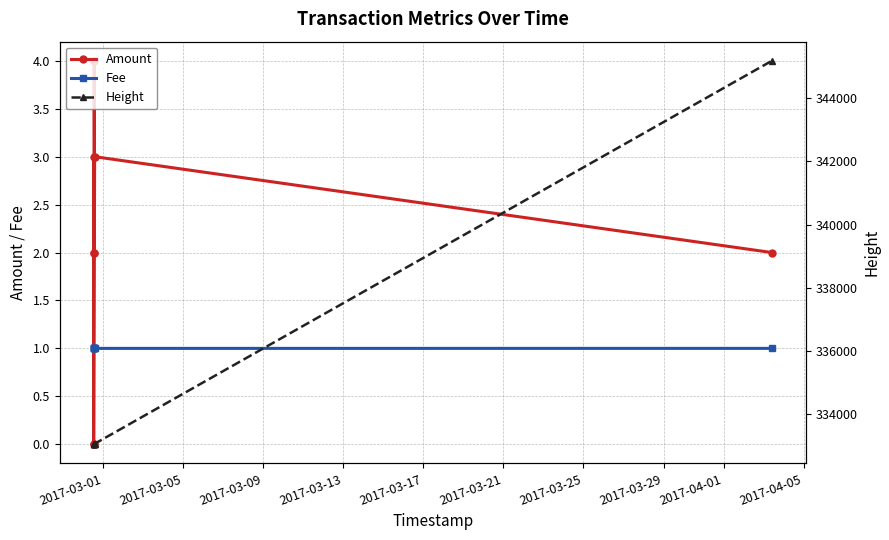

Count the number of data series in this chart.

3